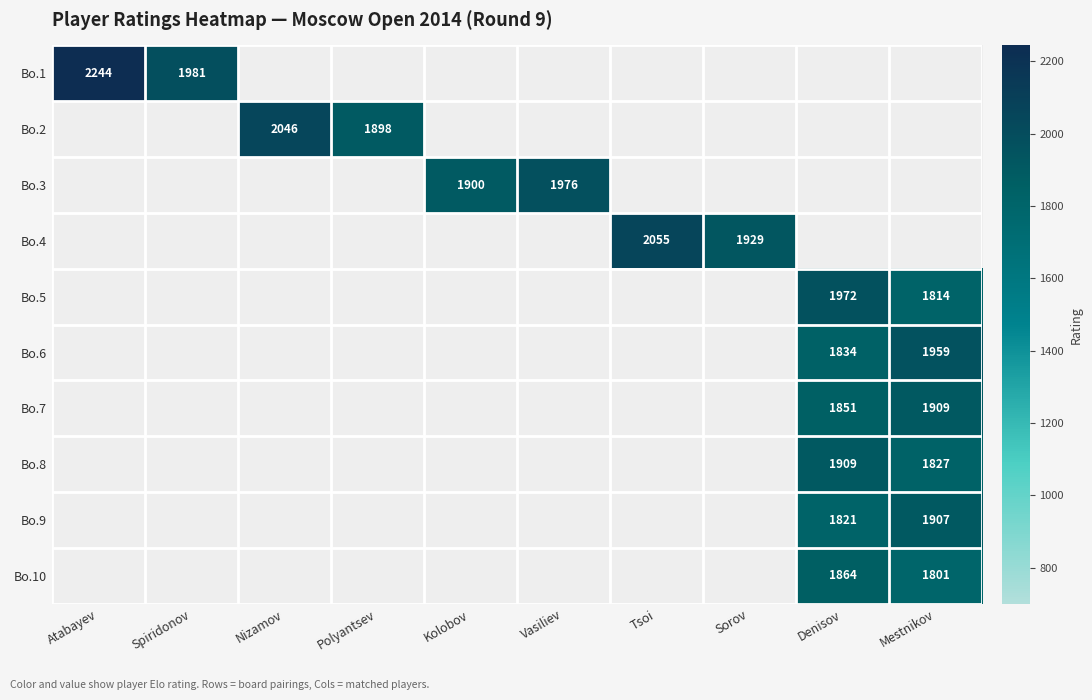

Count the number of data series in this chart.

10